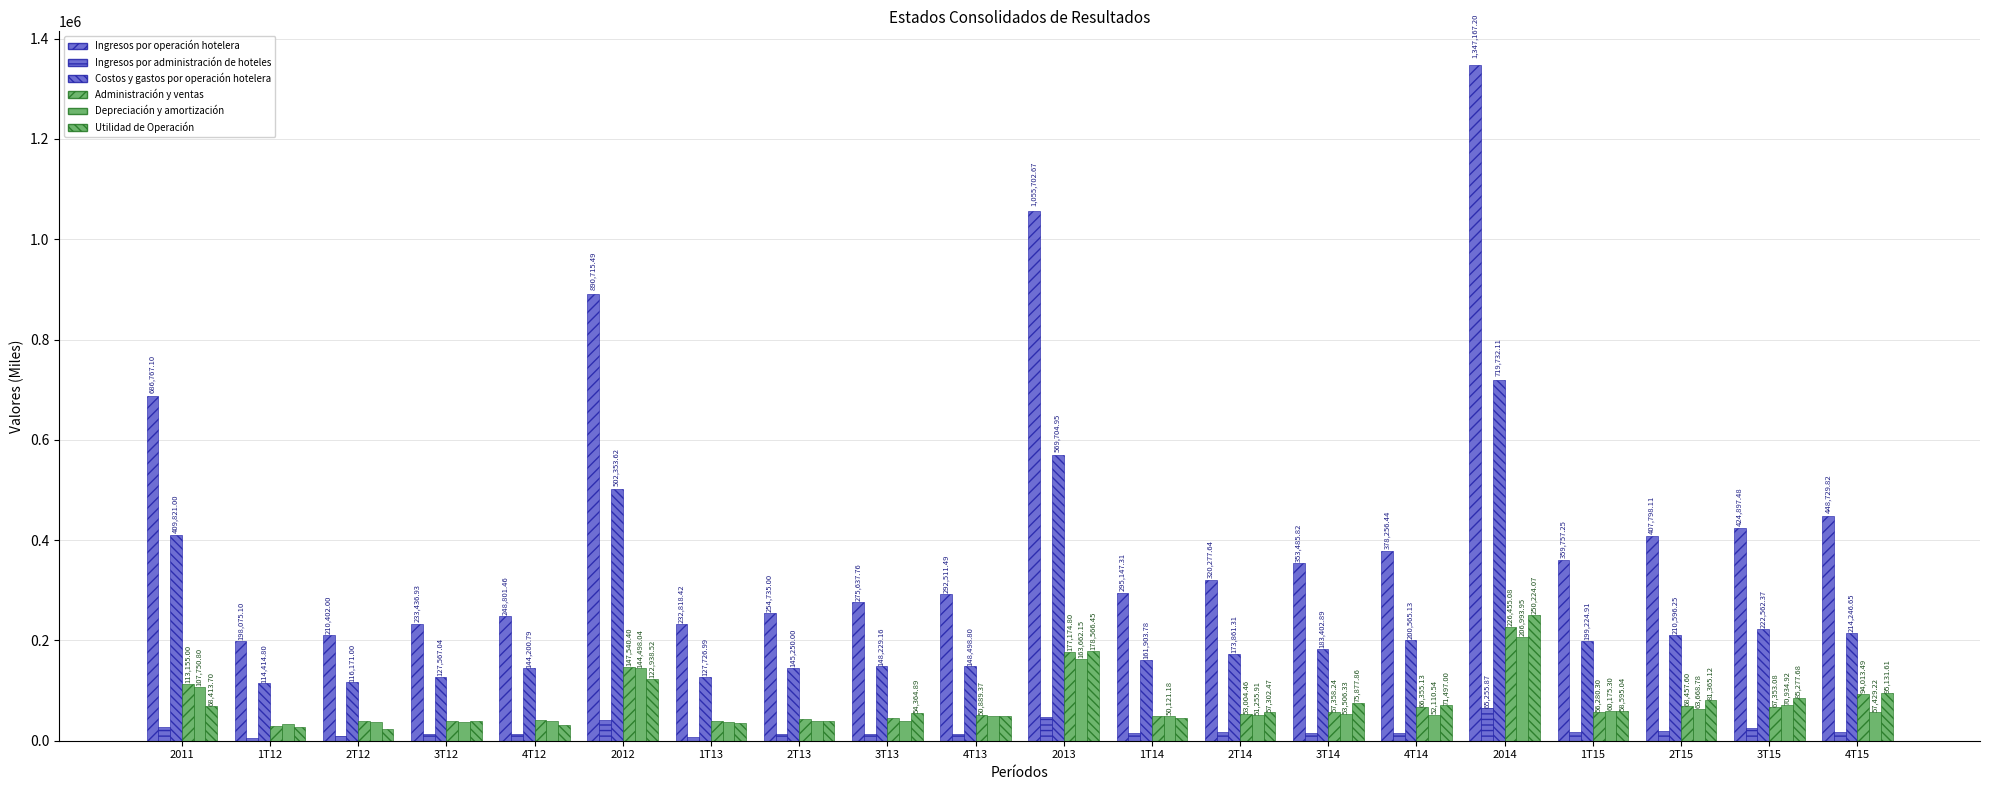

Reading left to right, list all the values displayed in this chart.

Ingresos por operación hotelera: 2011=686767.1	1T12=198075.1	2T12=210402.0	3T12=233436.9	4T12=248801.5	2012=890715.5	1T13=232818.4	2T13=254735.0	3T13=275637.8	4T13=292511.5	2013=1055702.7	1T14=295147.3	2T14=320277.6	3T14=353485.8	4T14=378256.4	2014=1347167.2	1T15=359757.2	2T15=407798.1	3T15=424897.5	4T15=448729.8
Ingresos por administración de hoteles: 2011=28280.9	1T12=6076.1	2T12=9643.0	3T12=13179.1	4T12=12589.7	2012=41487.9	1T13=7582.5	2T13=14319.0	3T13=12683.1	4T13=13667.8	2013=48252.4	1T14=16003.8	2T14=18009.9	3T14=15551.9	4T14=15690.2	2014=65255.9	1T15=16637.1	2T15=18483.5	3T15=24470.9	4T15=17536.2
Costos y gastos por operación hotelera: 2011=409821.0	1T12=114414.8	2T12=116171.0	3T12=127567.0	4T12=144200.8	2012=502353.6	1T13=127727.0	2T13=145250.0	3T13=148229.2	4T13=148498.8	2013=569704.9	1T14=161903.8	2T14=173861.3	3T14=183402.9	4T14=200565.1	2014=719732.1	1T15=199224.9	2T15=210596.2	3T15=222562.4	4T15=214246.6
Administración y ventas: 2011=113155.0	1T12=28848.8	2T12=39563.0	3T12=38386.8	4T12=40741.8	2012=147540.4	1T13=38374.3	2T13=42782.0	3T13=45129.2	4T13=50889.4	2013=177174.8	1T14=49737.2	2T14=53004.5	3T14=57358.2	4T14=66355.1	2014=226455.1	1T15=56280.3	2T15=68457.6	3T15=67353.1	4T15=94013.5
Depreciación y amortización: 2011=107750.8	1T12=33093.0	2T12=36394.0	3T12=36451.7	4T12=38559.4	2012=144498.0	1T13=36933.8	2T13=38732.0	3T13=38728.6	4T13=49267.7	2013=163662.1	1T14=50121.2	2T14=51255.9	3T14=53506.3	4T14=52110.5	2014=206994.0	1T15=60175.3	2T15=63668.8	3T15=70934.9	4T15=57429.2
Utilidad de Operación: 2011=68413.7	1T12=27213.2	2T12=23776.0	3T12=40030.9	4T12=31919.4	2012=122938.5	1T13=35546.2	2T13=39611.0	3T13=54364.9	4T13=49043.4	2013=178566.5	1T14=45548.4	2T14=57302.5	3T14=75877.9	4T14=71497.0	2014=250224.1	1T15=58595.0	2T15=81365.1	3T15=85277.7	4T15=95131.6